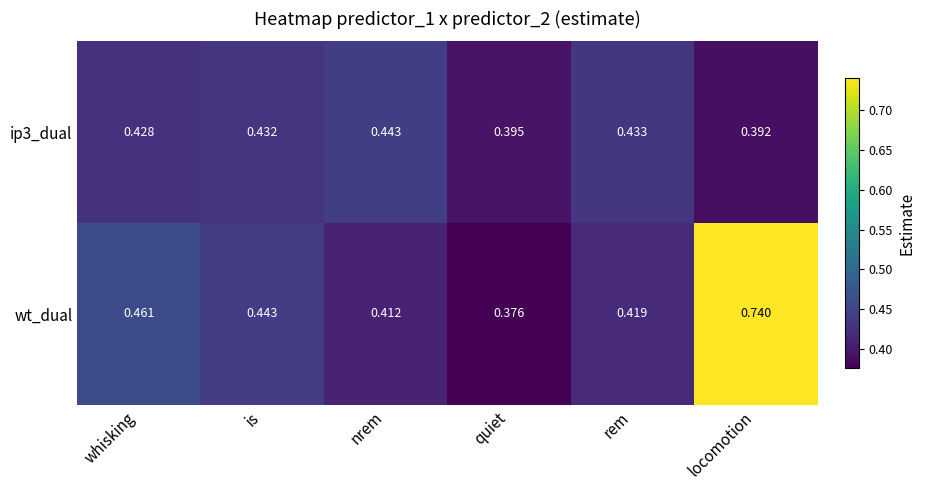

How many data points does each series have?

6